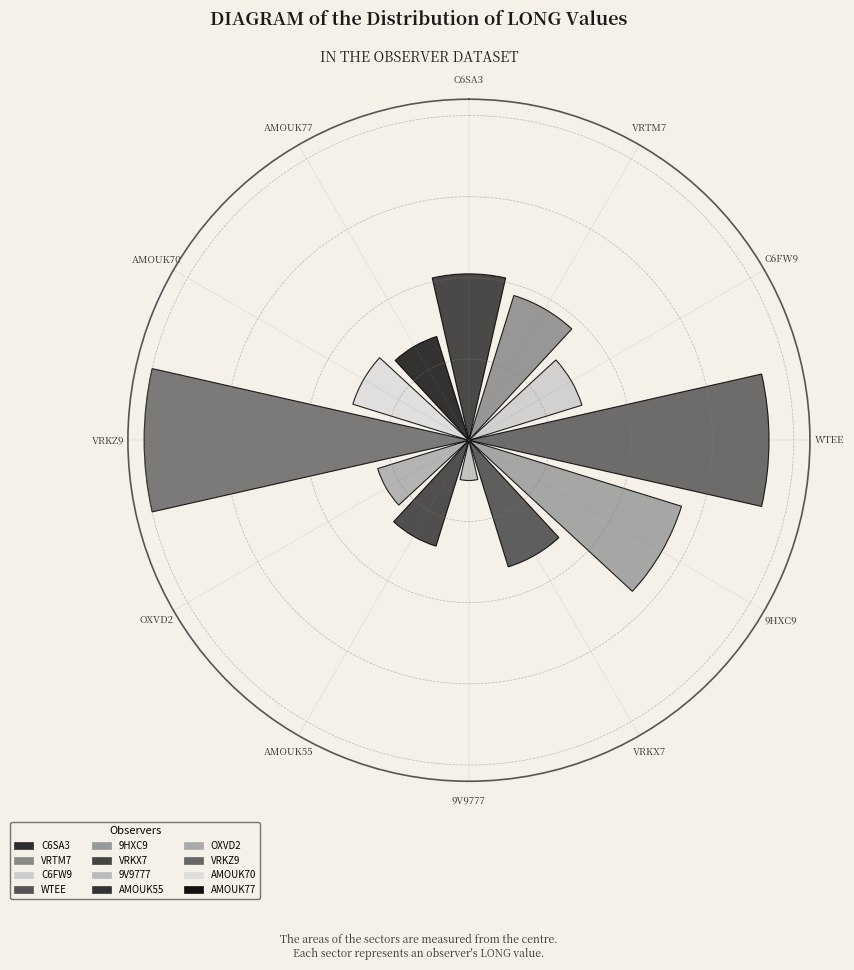

What percentage is the VRTM7 slice, to the nearest percent?

8%